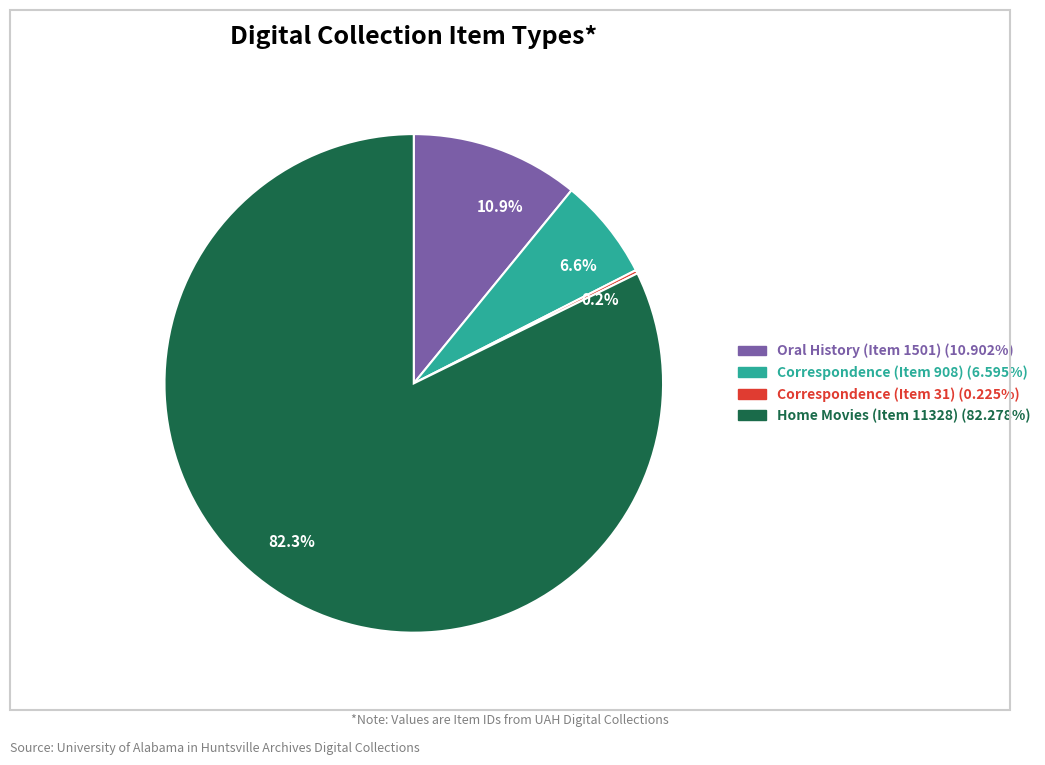

To the nearest percent, what is the difference between the largest and smallest slice percentages?

82%